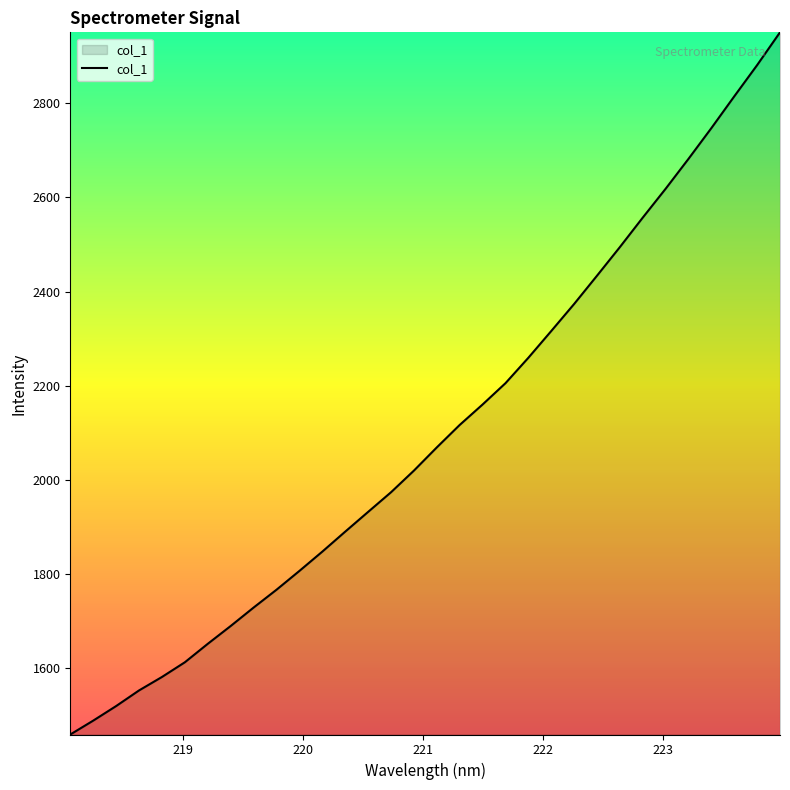

What is the smallest value displayed?

1459.8